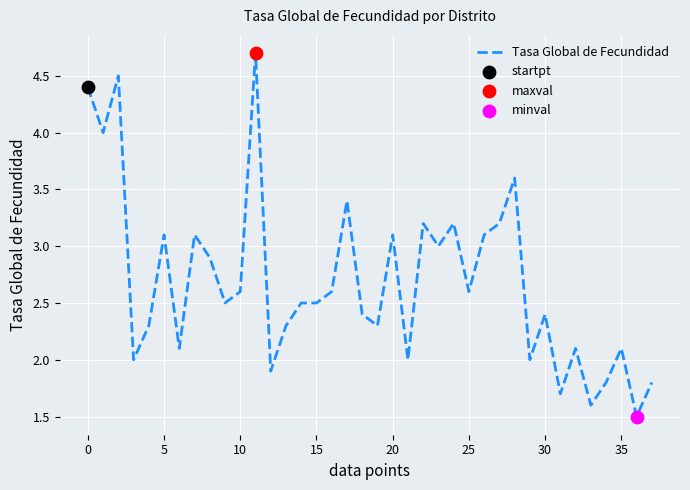

What is the difference between the maximum and minimum values?

3.2